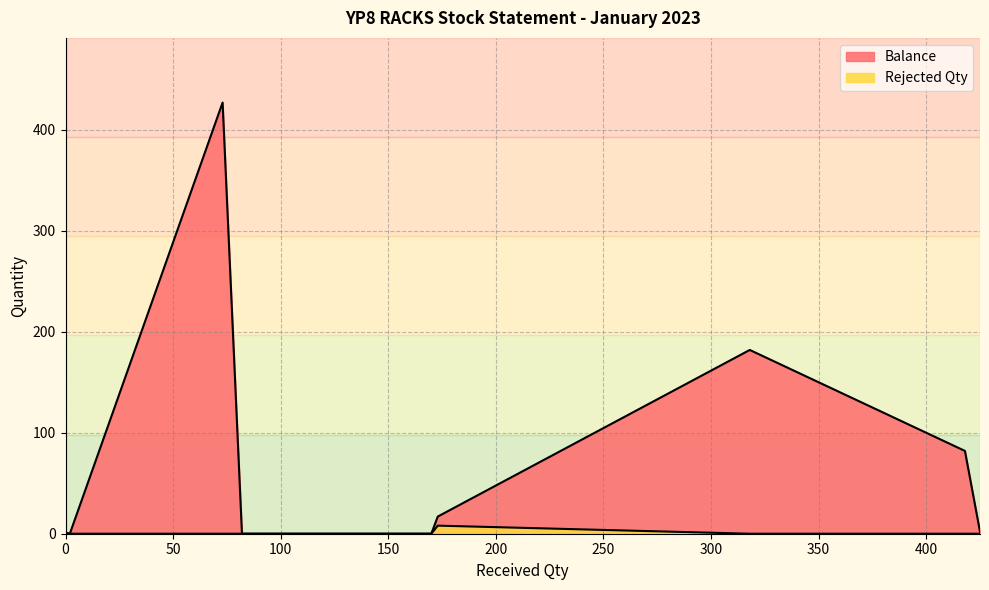

How many interior local peaks does the Rejected Qty series have?

1